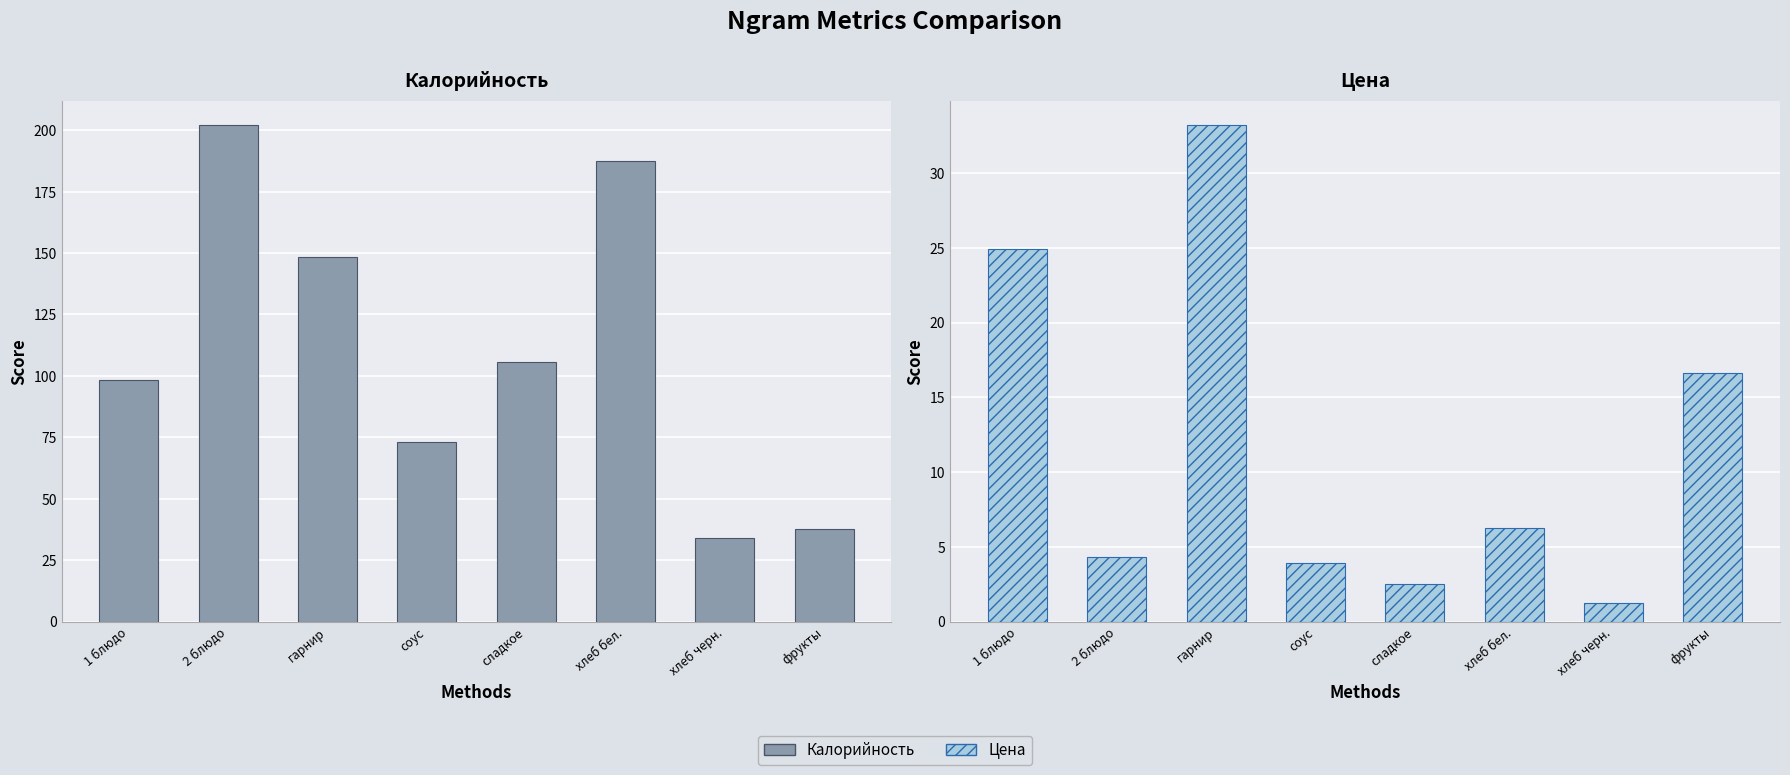

Which series has the widest spread of values?

Калорийность